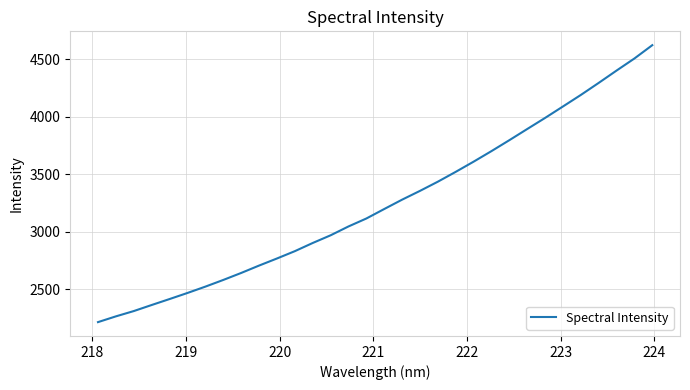

What is the smallest value displayed?

2216.6